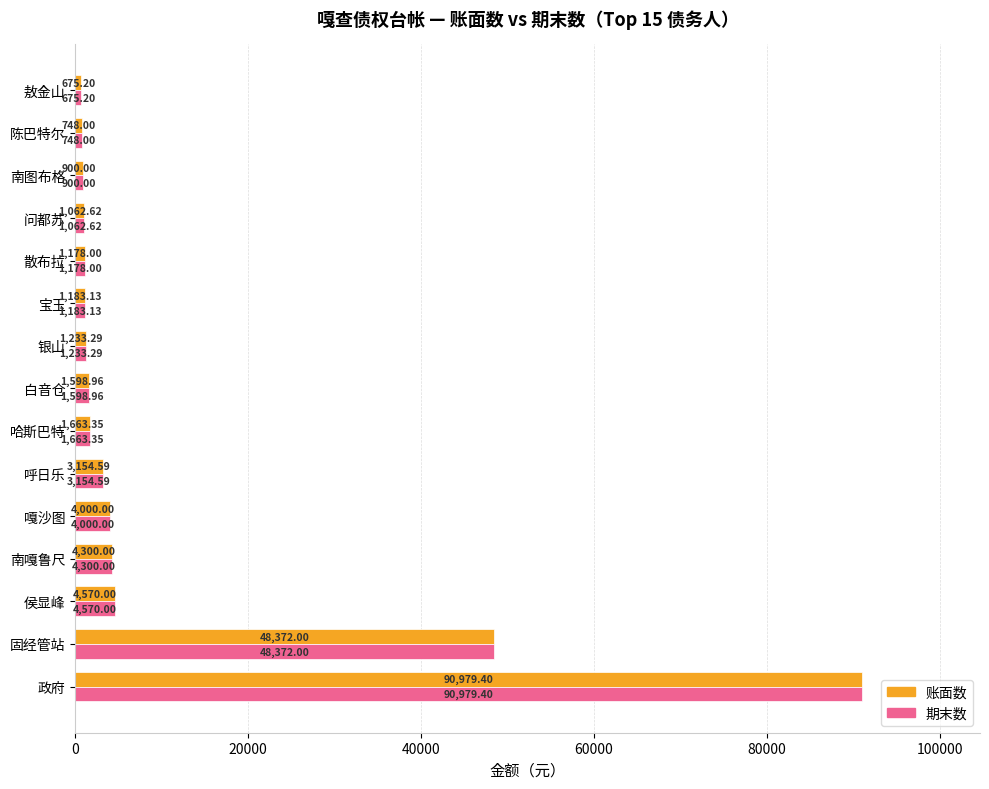

What is the difference between the maximum and minimum values in the 账面数 series?

90304.2